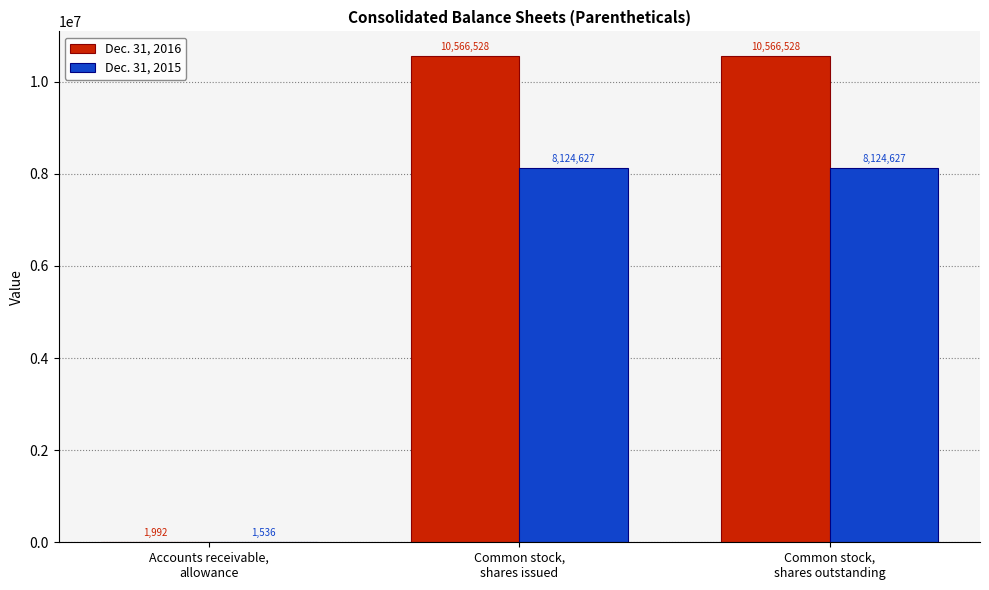

What is the sum of all Dec. 31, 2016 values?

21135048